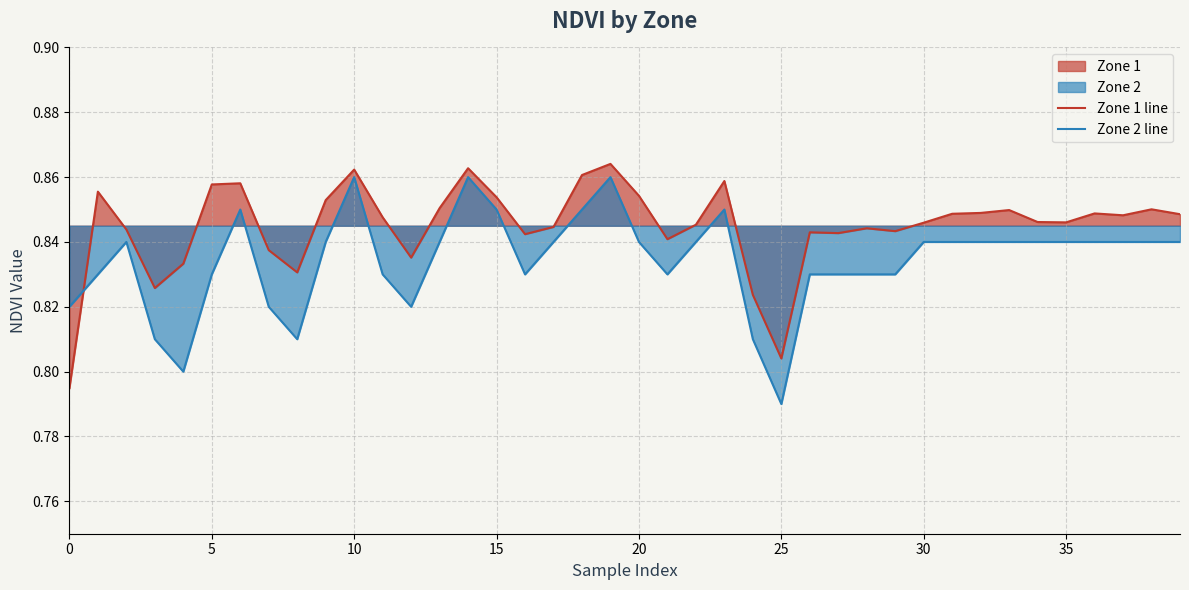

Rank the series by their average value, from highest to lowest.

Zone 1 line, Zone 2 line